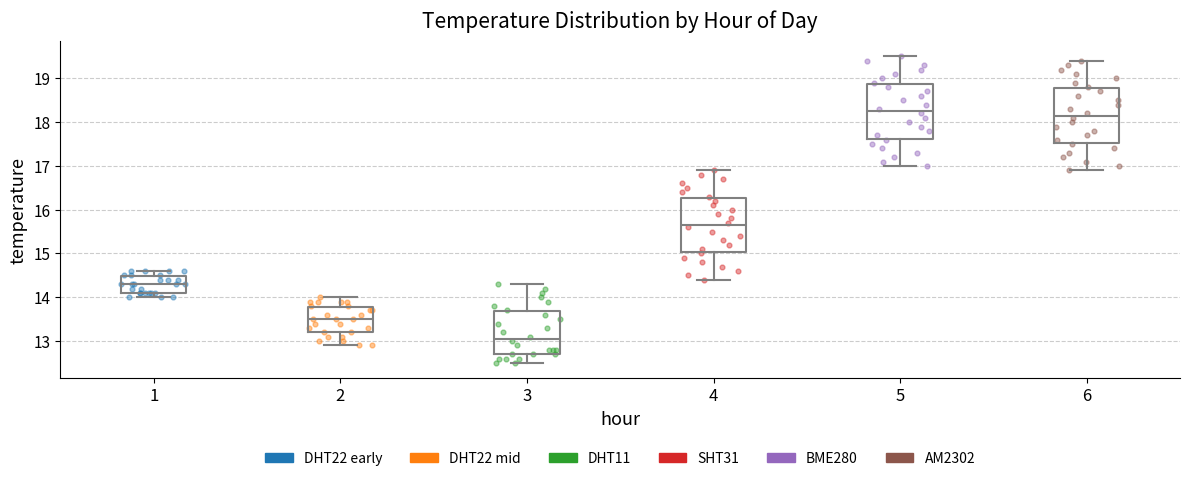

Reading left to right, read every box against the y-axis: the position of its median line, the range the box covers, and the ends of its whiskers. The values are not printed on the chart, so give them approximately, as read against the axis.

1: median 14.3, box 14.1 to 14.5, whiskers 14.0 to 14.6
2: median 13.5, box 13.2 to 13.8, whiskers 12.9 to 14.0
3: median 13.1, box 12.7 to 13.7, whiskers 12.5 to 14.3
4: median 15.7, box 15.0 to 16.3, whiskers 14.4 to 16.9
5: median 18.3, box 17.6 to 18.9, whiskers 17.0 to 19.5
6: median 18.2, box 17.5 to 18.8, whiskers 16.9 to 19.4